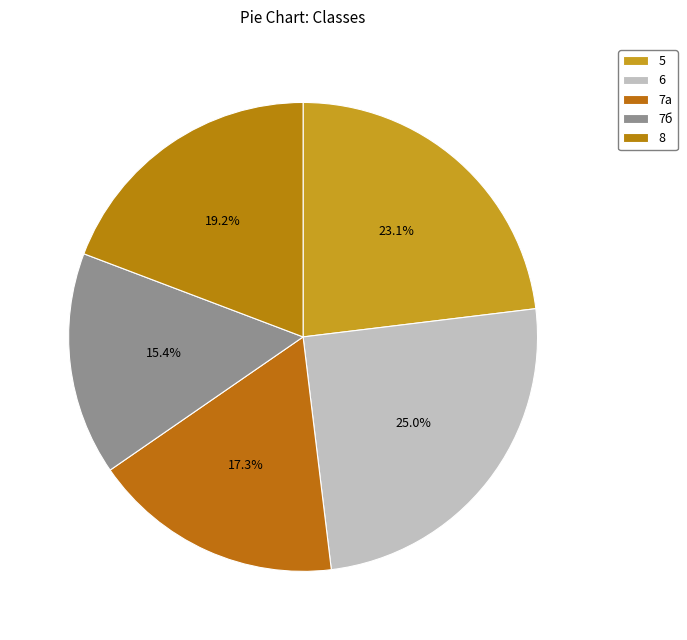

To the nearest percent, what is the average slice percentage?

20%